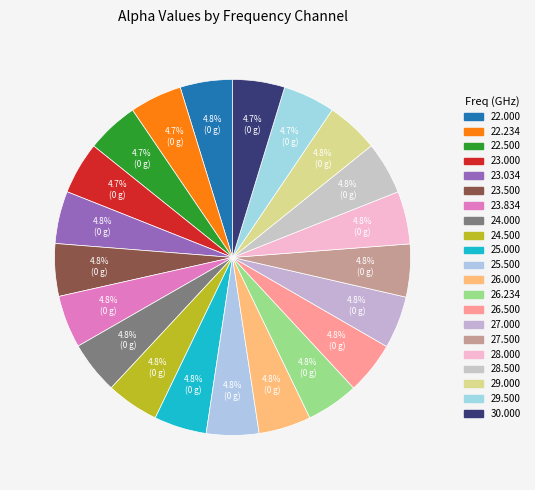

Is it true that 22.000 is 5% of the pie?

True